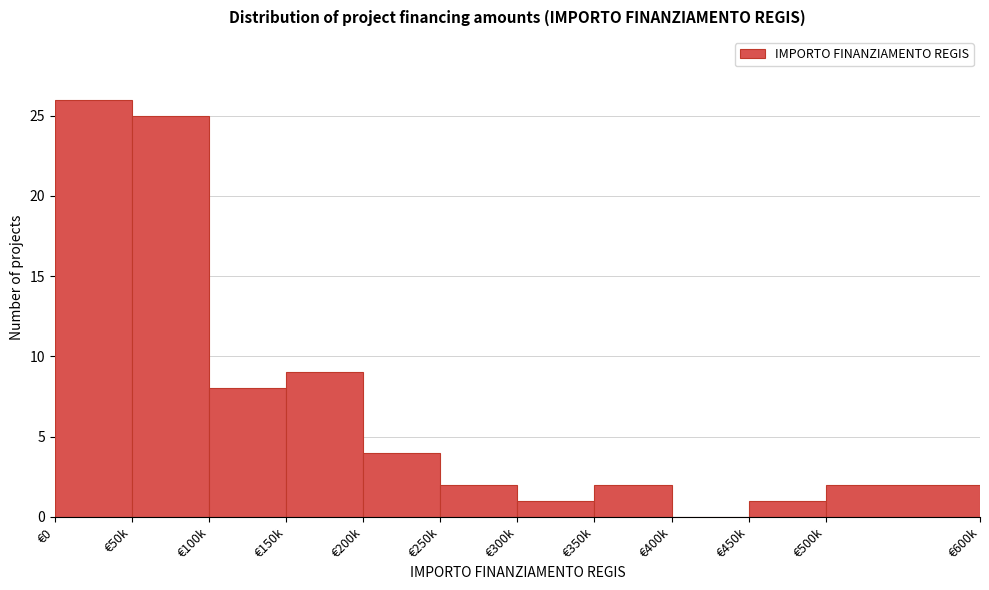

Reading left to right, what are all the values shown in this chart?

€0=26	€50k=25	€100k=8	€150k=9	€200k=4	€250k=2	€300k=1	€350k=2	€400k=0	€450k=1	€500k=2